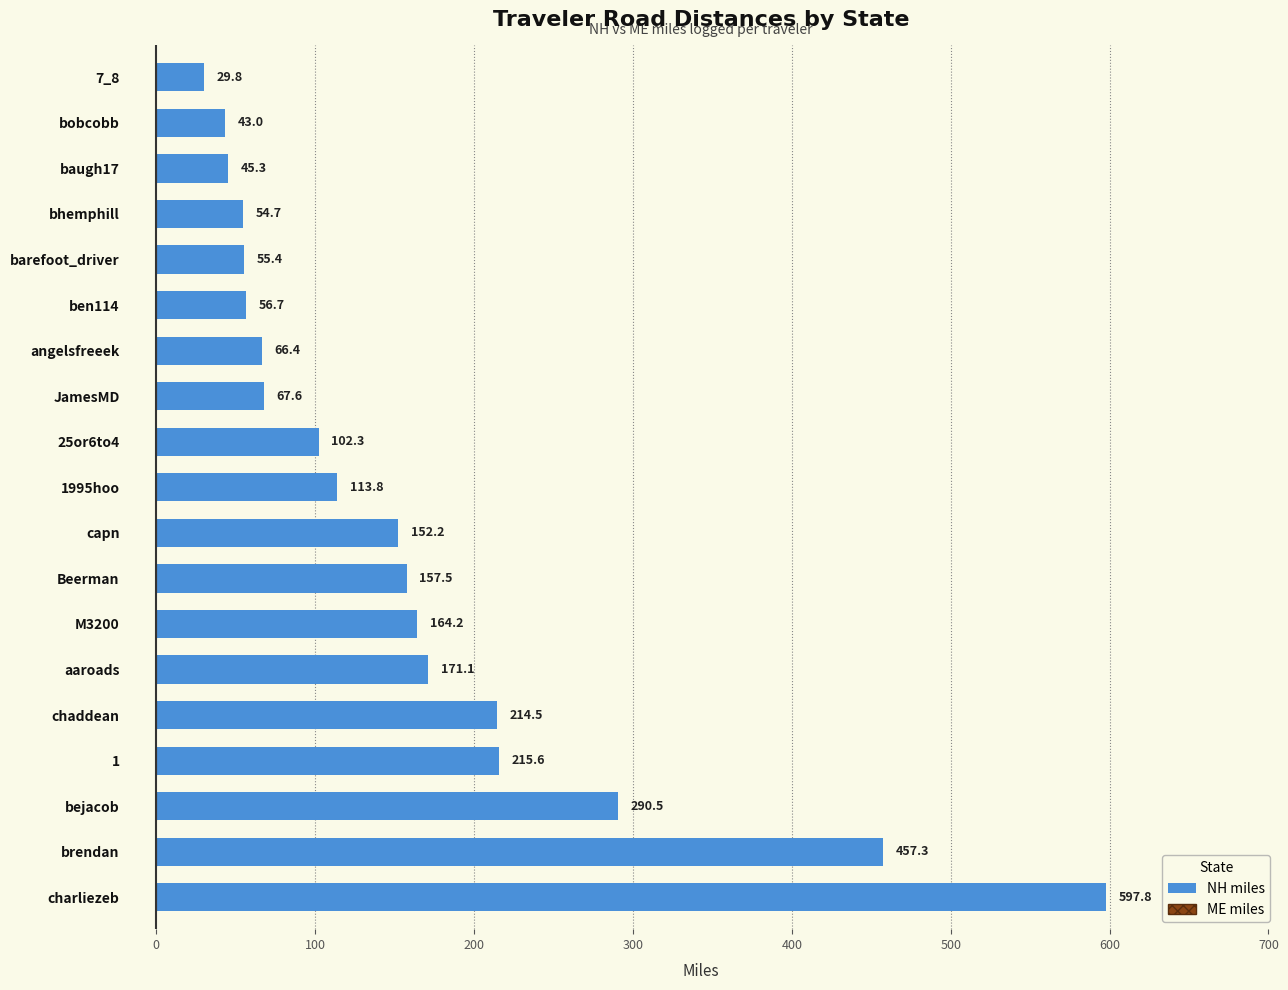

Read the value at bhemphill.

54.7